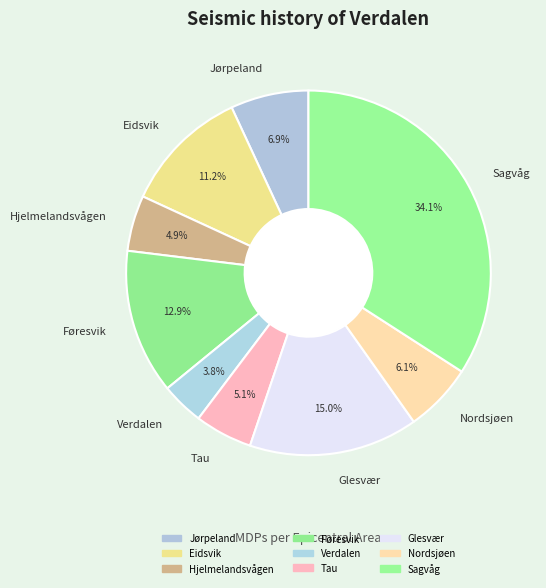

Which slice is the smallest?

Verdalen